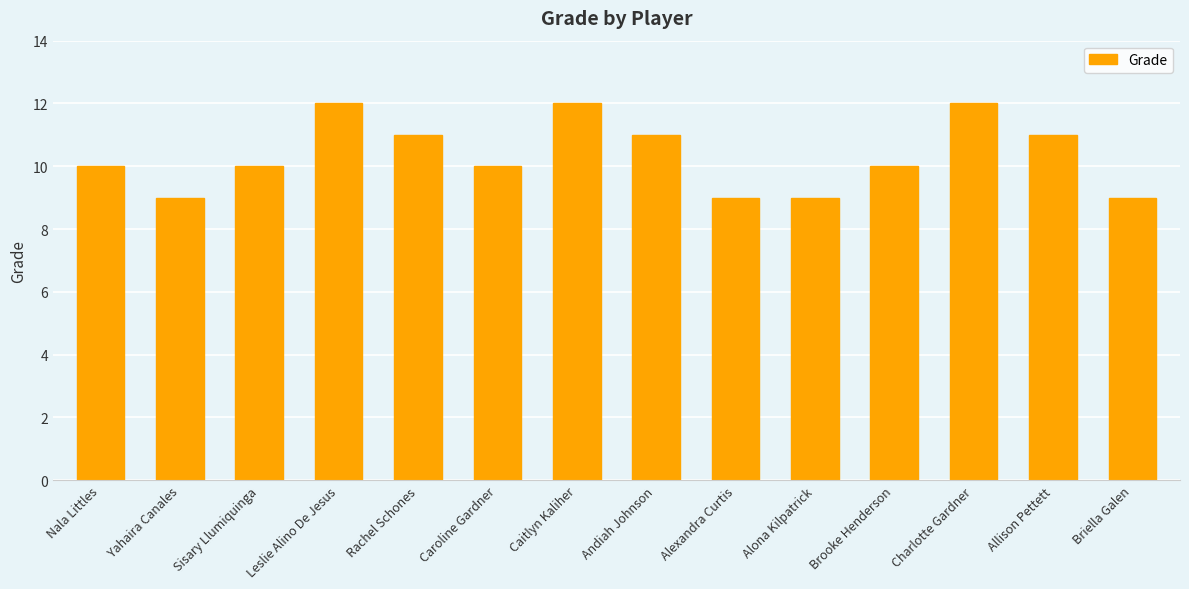

What is the value of the 3rd bar from the left?

10